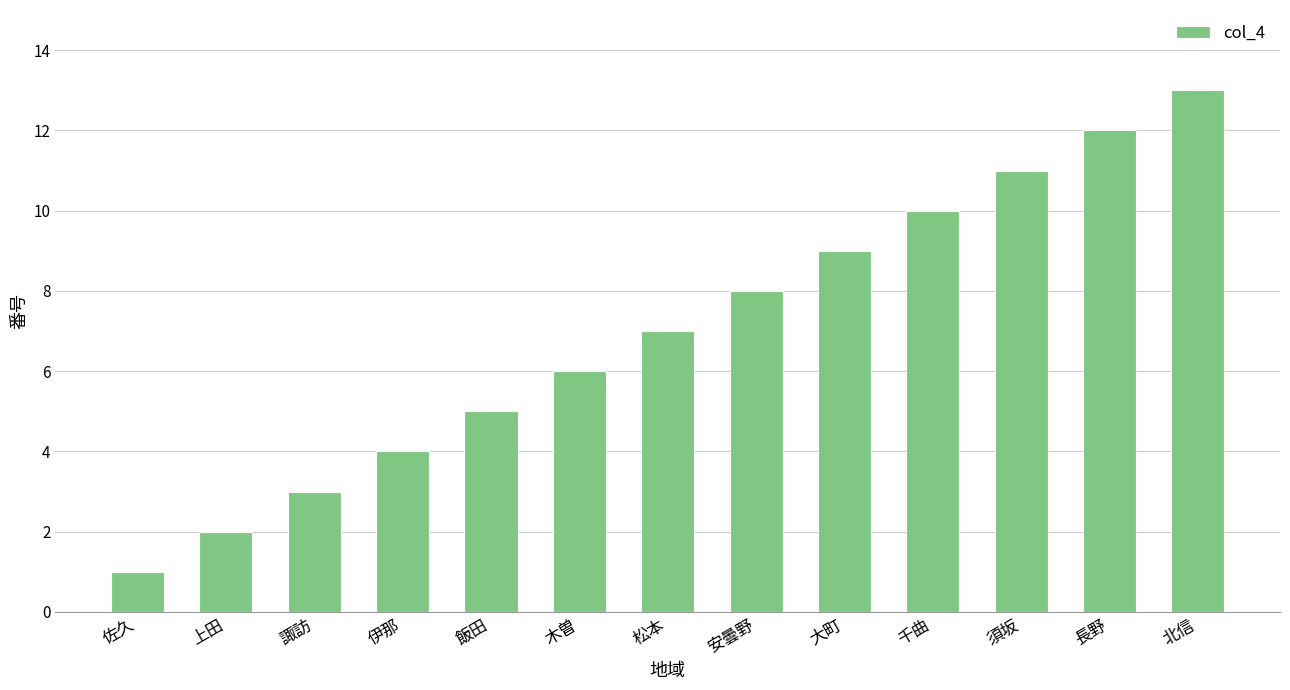

What position from the right is 木曽?

8